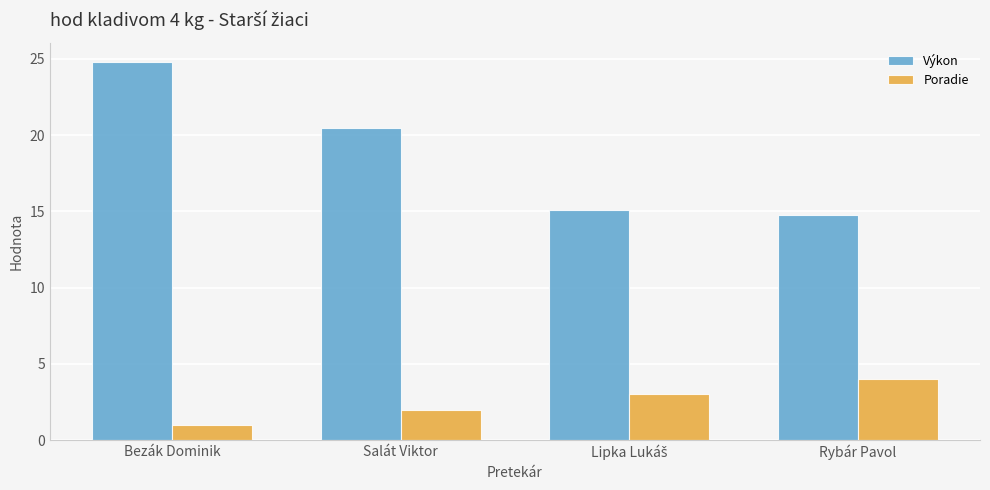

How many series are shown in this chart?

2